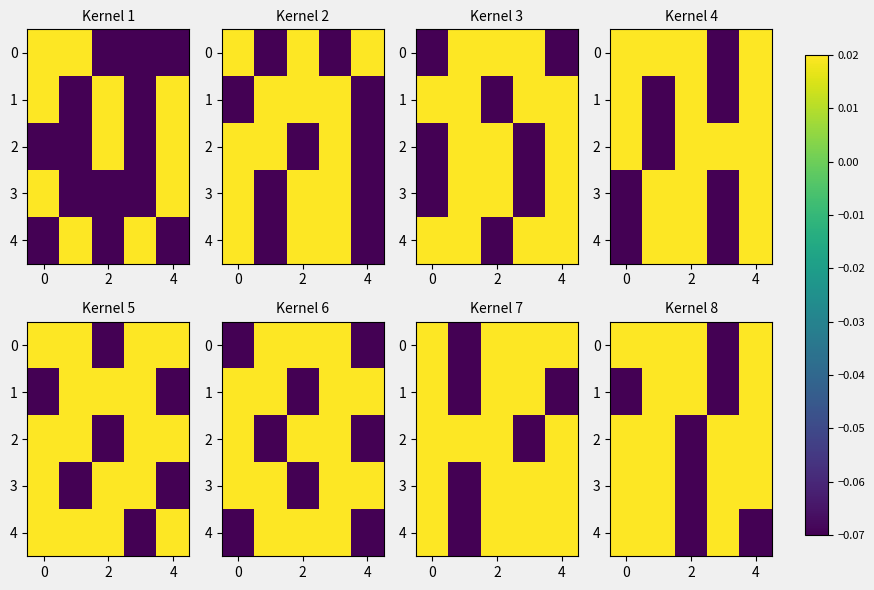

How many data points in 0 are less than 0?

1